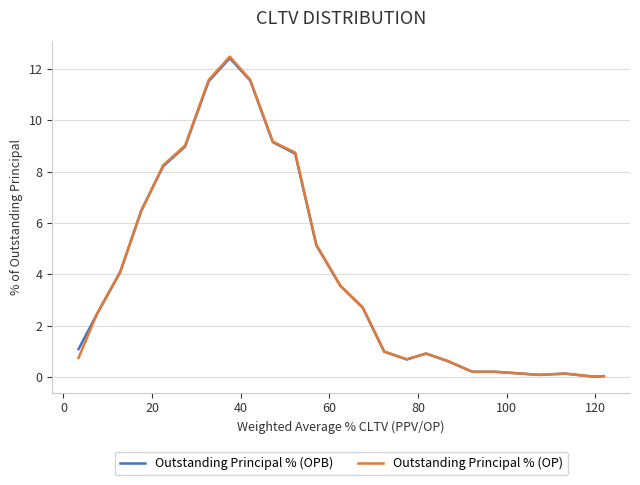

What is the highest value of the Outstanding Principal % (OPB) series?

12.4